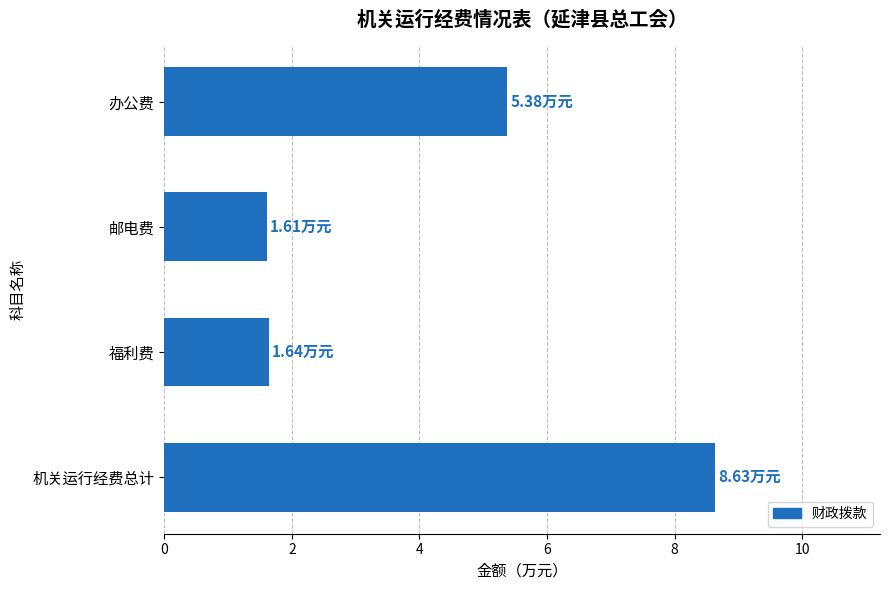

Count the number of data series in this chart.

1